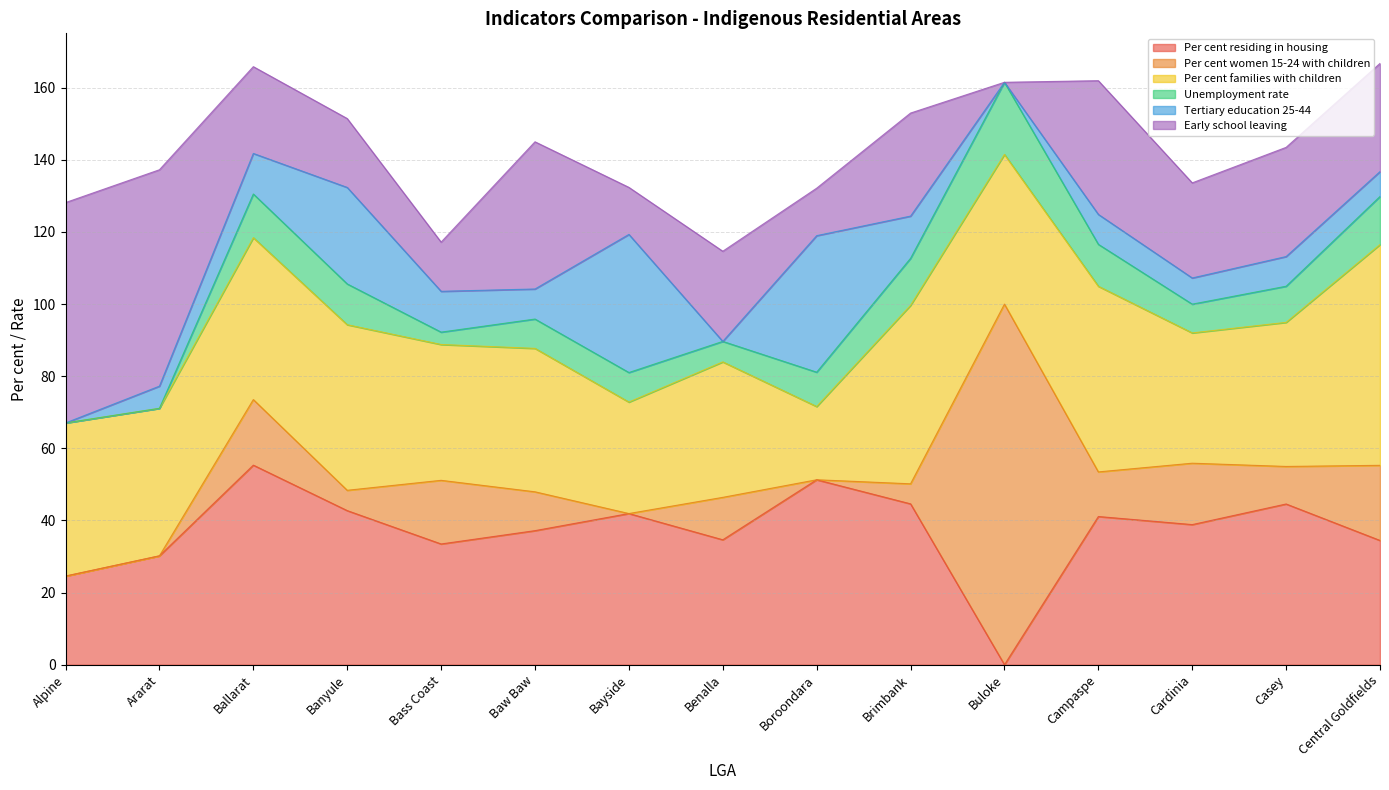

True or false: Unemployment rate has more than 0 interior local peaks.

True